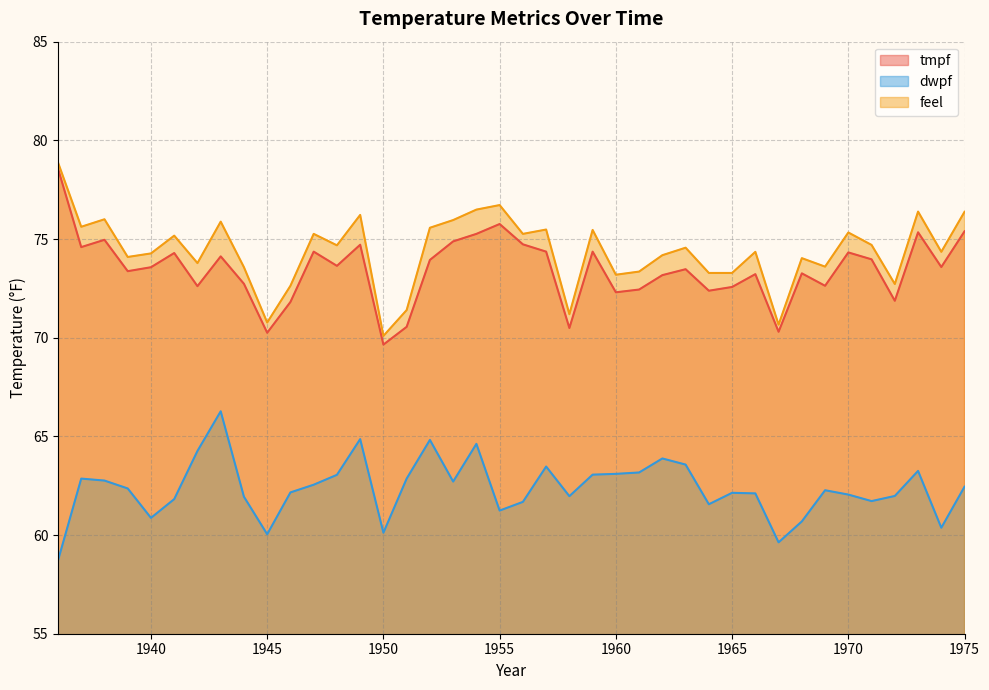

At which category does tmpf reach its first local peak?

1938